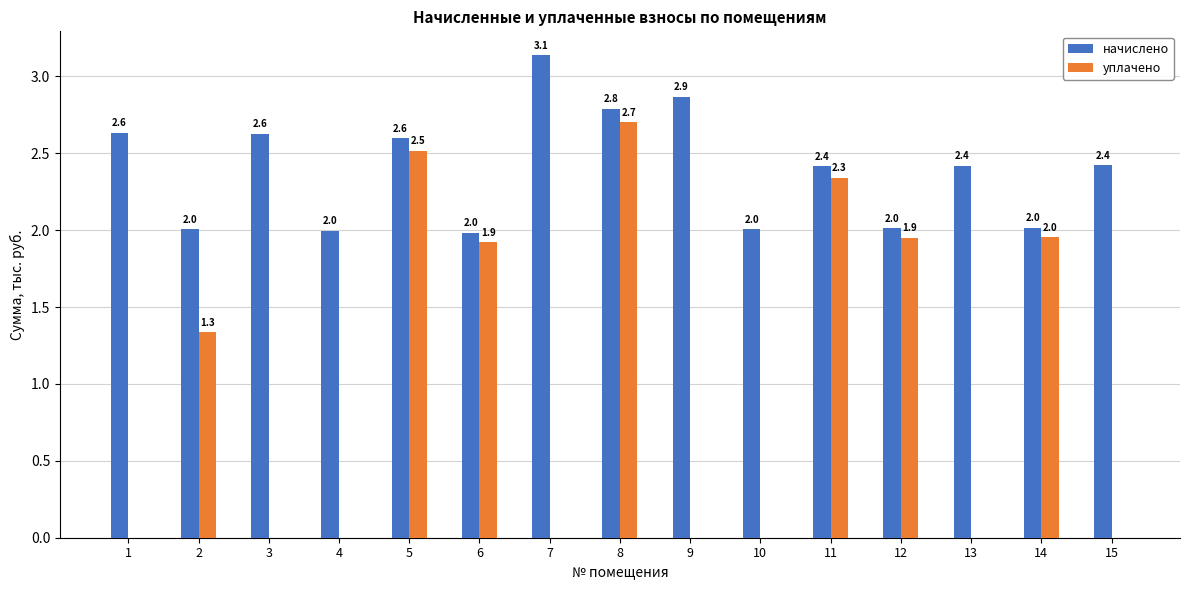

At which label is начислено closest to 2?

4